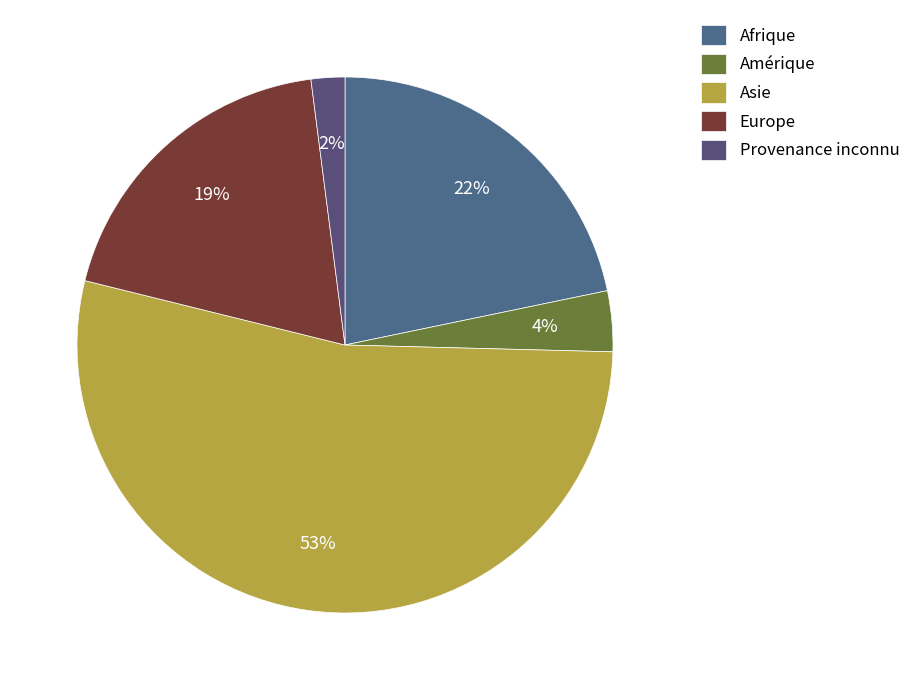

Which category accounts for the majority?

Asie